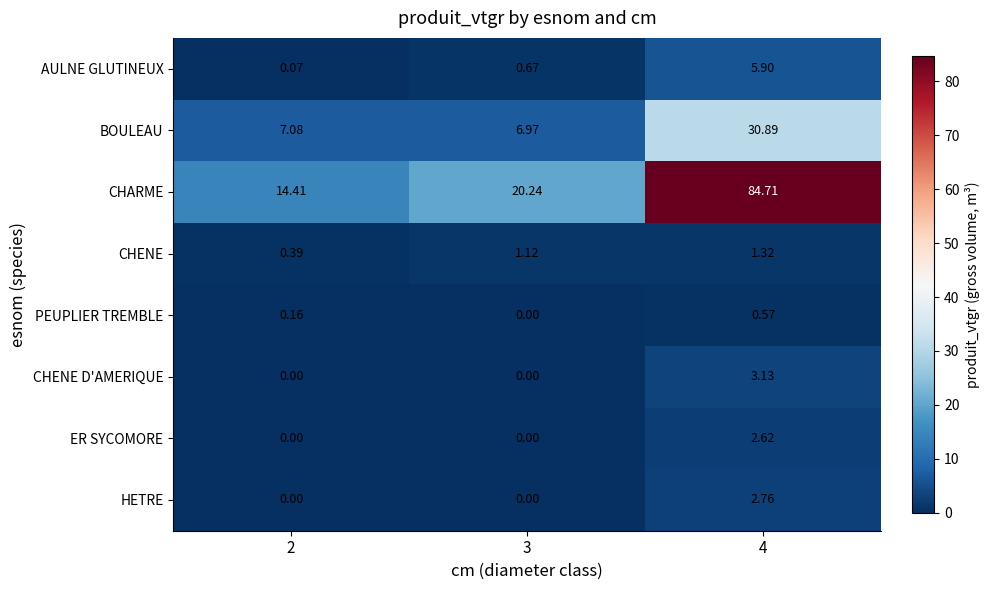

At which category is the sum across all series the highest?

4